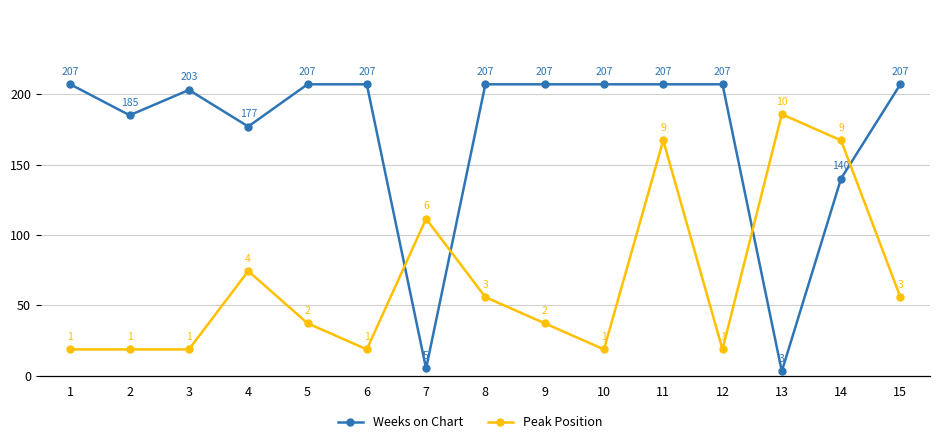

Reading left to right, list all the values displayed in this chart.

Weeks on Chart: 1=207	2=185	3=203	4=177	5=207	6=207	7=5	8=207	9=207	10=207	11=207	12=207	13=3	14=140	15=207
Peak Position: 1=1	2=1	3=1	4=4	5=2	6=1	7=6	8=3	9=2	10=1	11=9	12=1	13=10	14=9	15=3